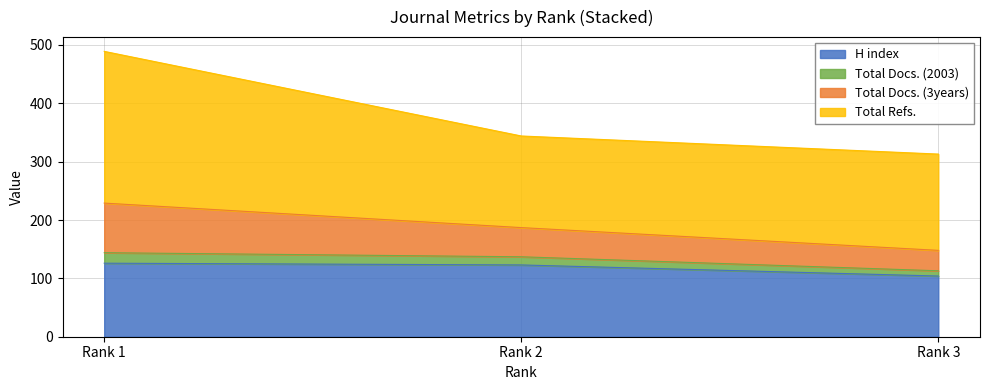

How many lines are shown in the chart?

4